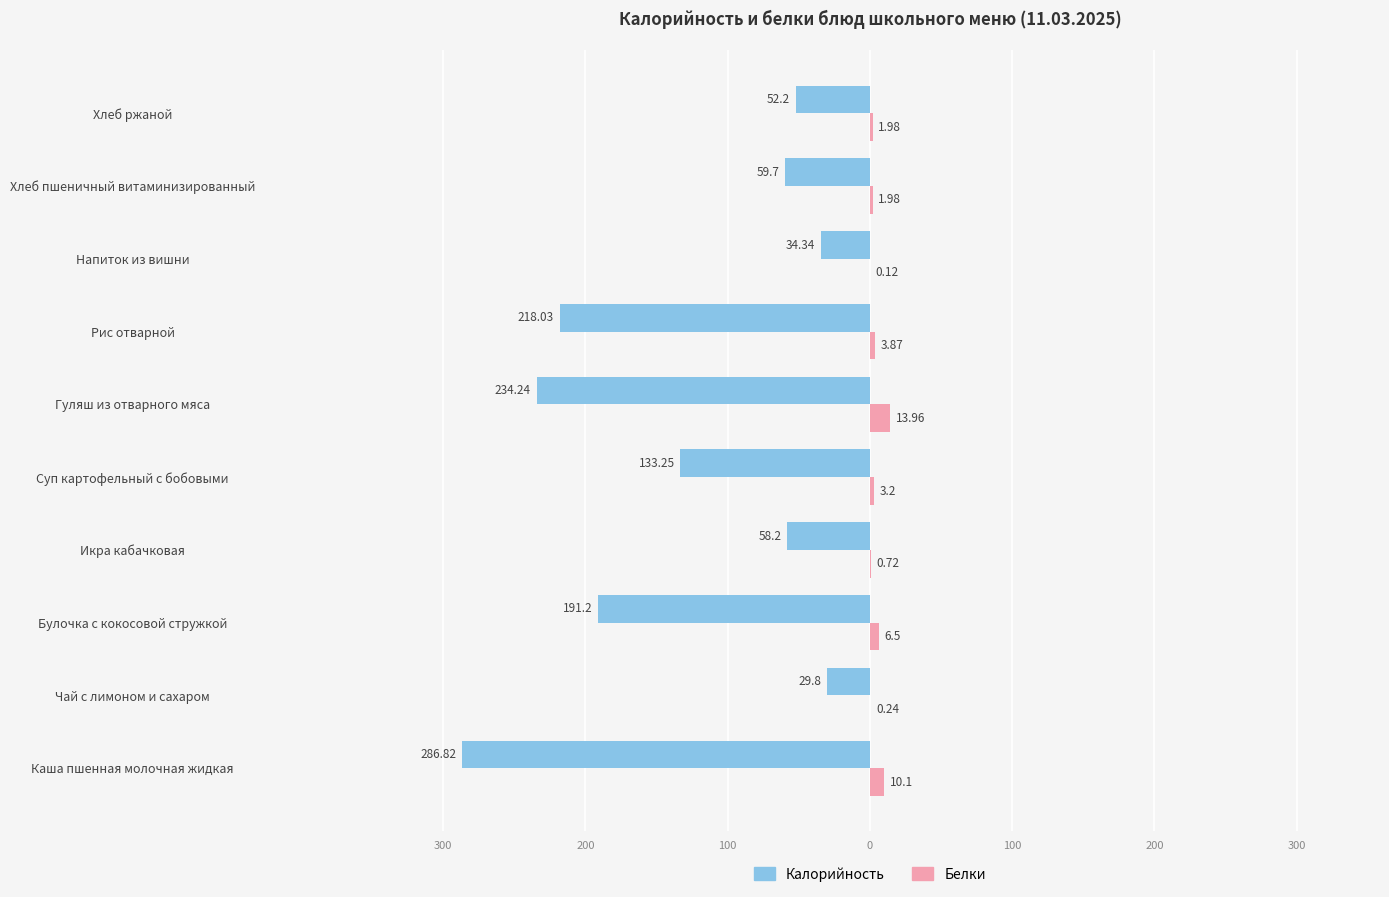

What is the difference between the second highest and second lowest values in the Калорийность series?

199.9